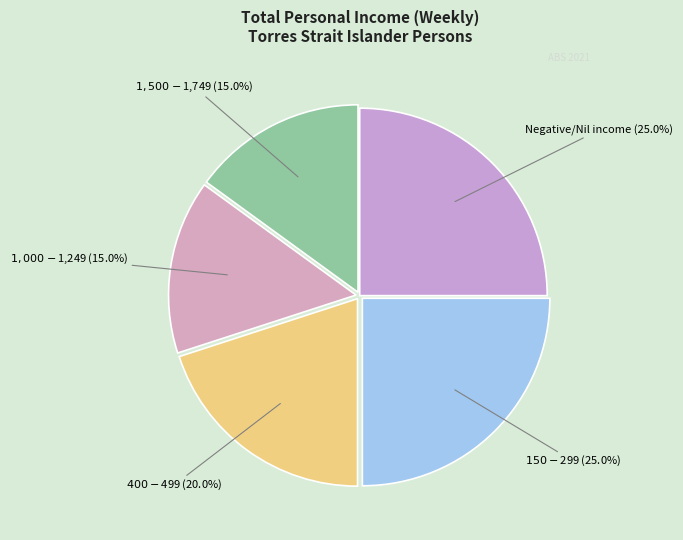

What portion of the pie excludes Negative/Nil income?

75.0%